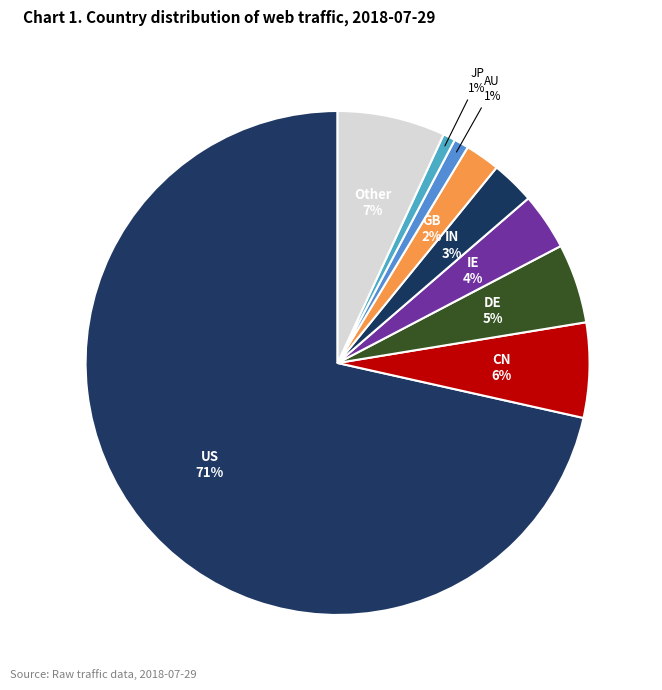

What is the smallest slice in the pie chart?

JP